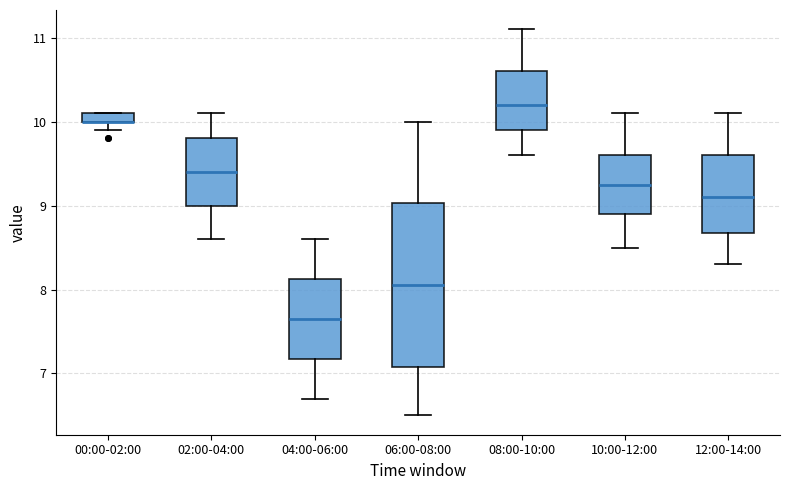

Which box is the tallest, from its lower edge to its upper edge?

06:00-08:00